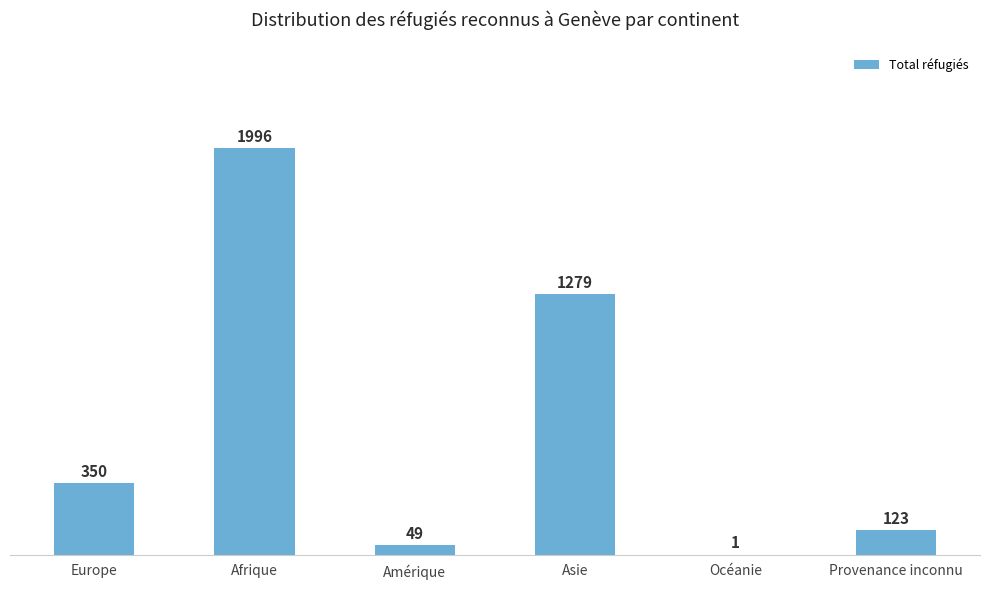

What is the change in value from Amérique to Asie?

+1230